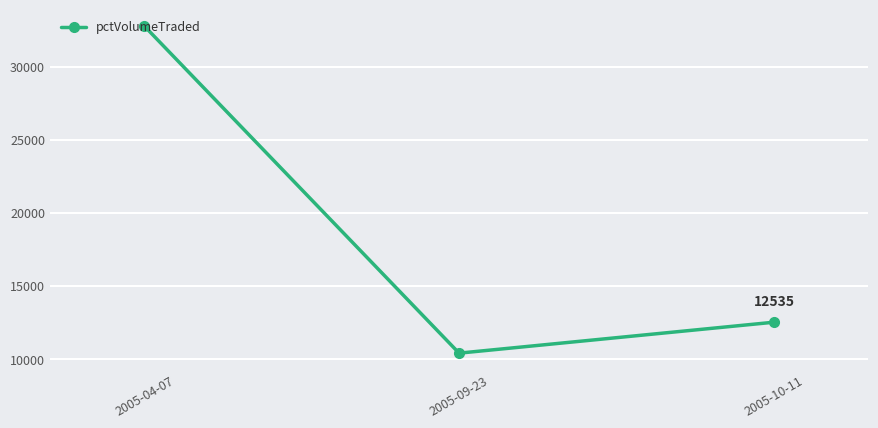

Which has a higher value, 2005-09-23 or 2005-10-11?

2005-10-11